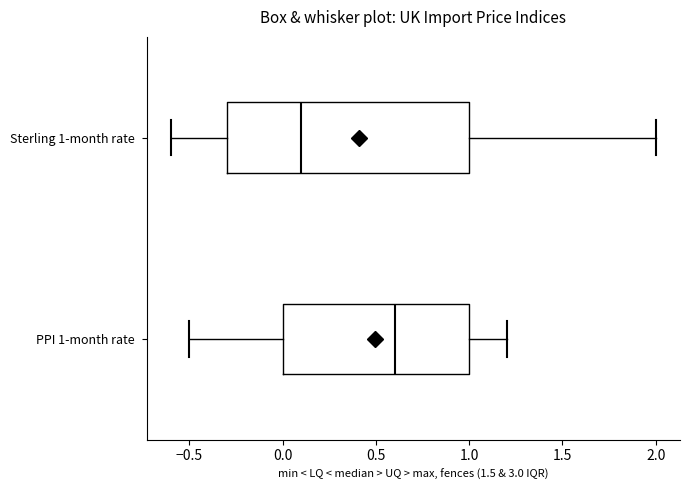

Which box is the widest, from its left edge to its right edge?

Sterling 1-month rate